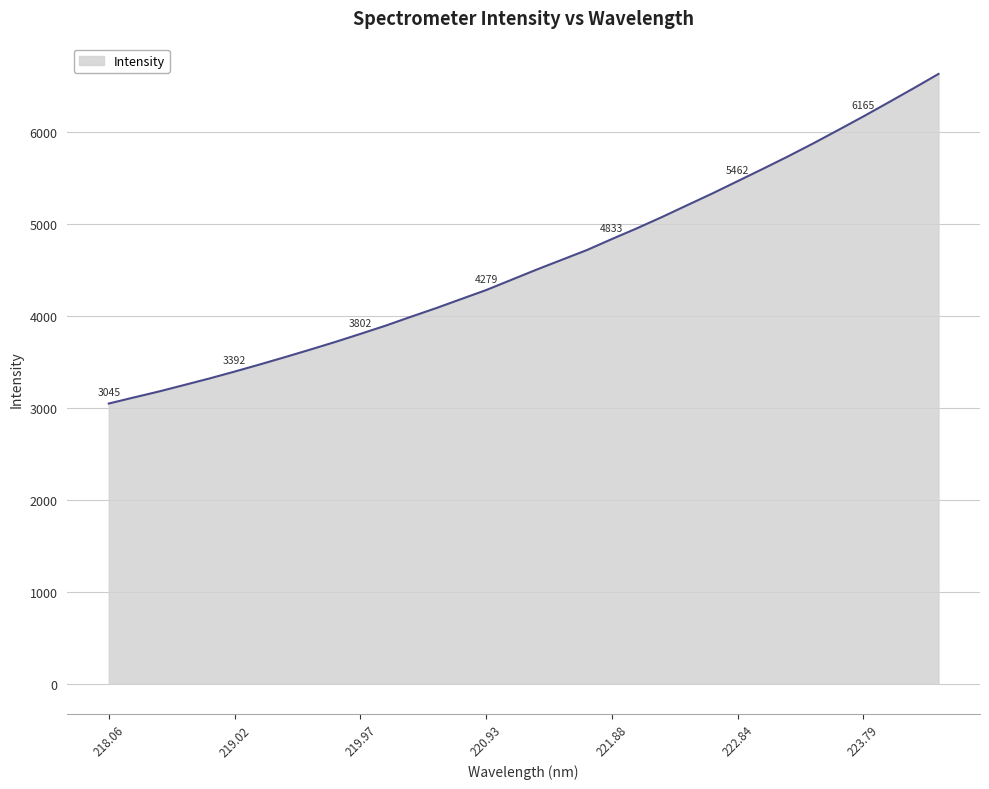

What is the maximum value shown in the chart?

6628.0